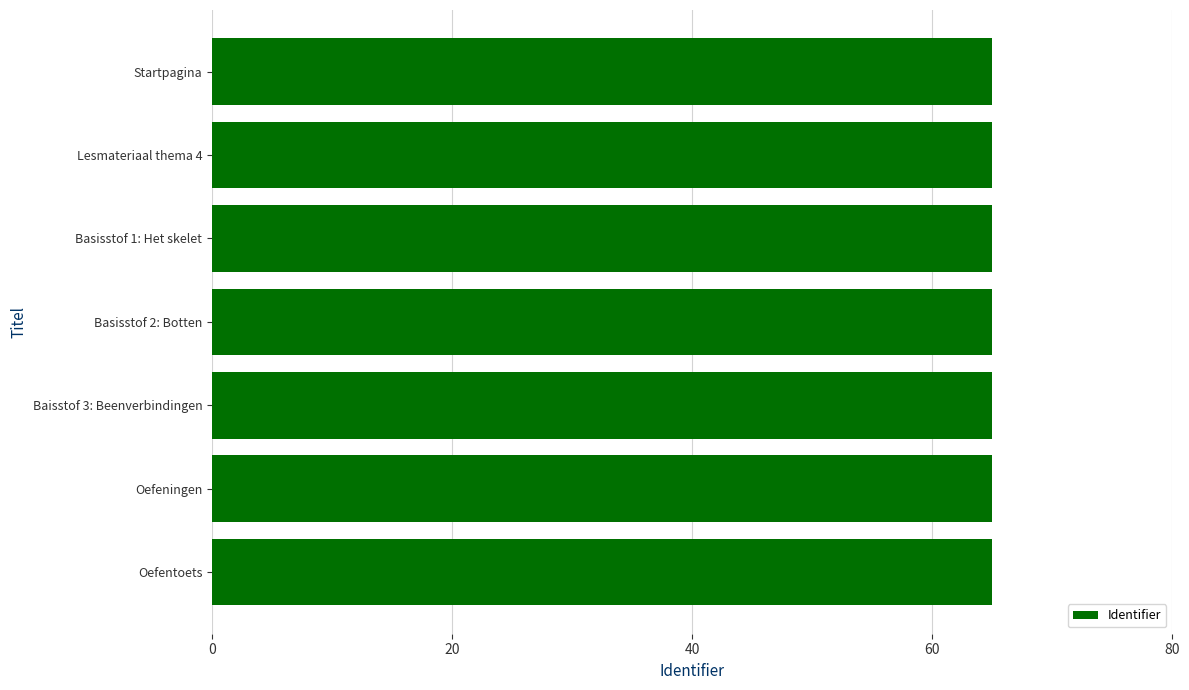

What position from the top is Lesmateriaal thema 4?

2